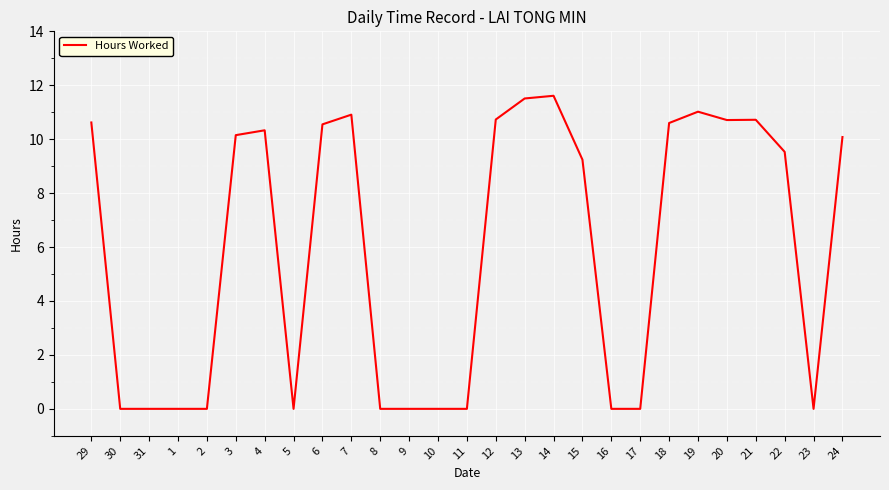

The chart shows a value of 10.9 at 7. True or false?

True